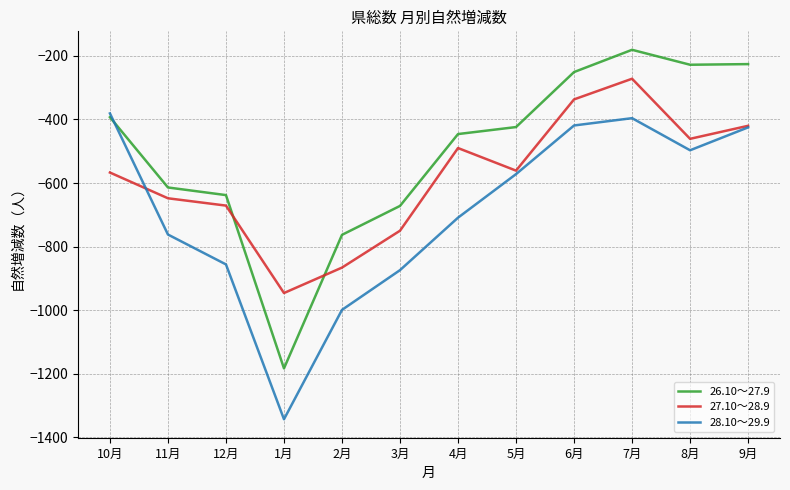

List the series in order of their peak value, lowest first.

28.10～29.9, 27.10～28.9, 26.10～27.9